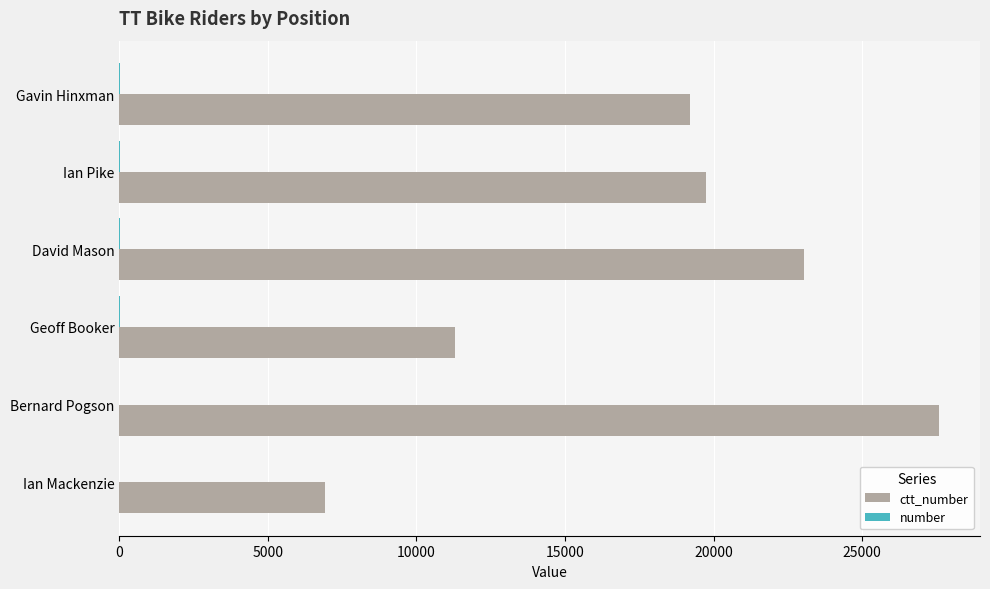

At which category is the sum across all series the highest?

Bernard Pogson